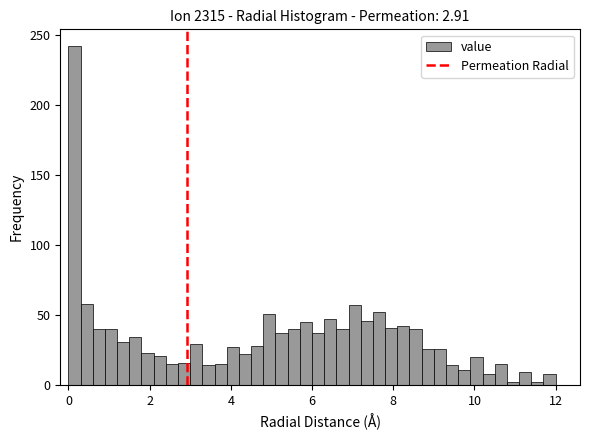

Around what value on the x-axis is the tallest bar? Give the approximate position of its centre, as read against the axis.

0.2